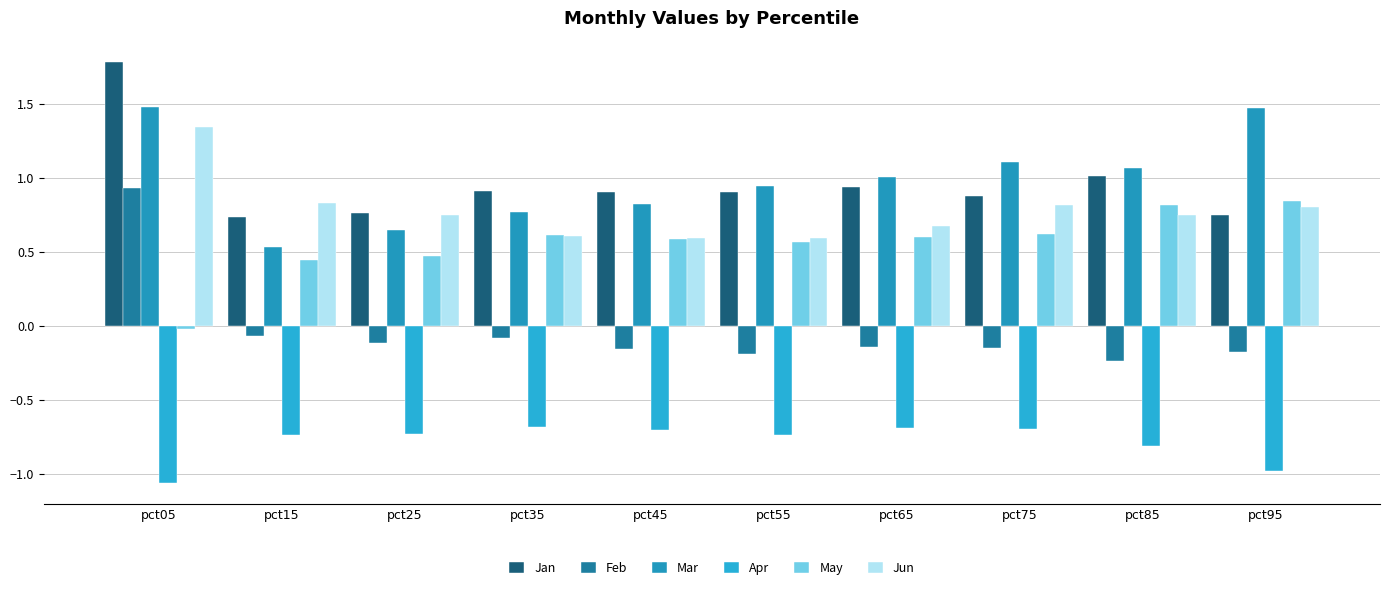

What is the spread (max minus min) of values at pct15?

1.6